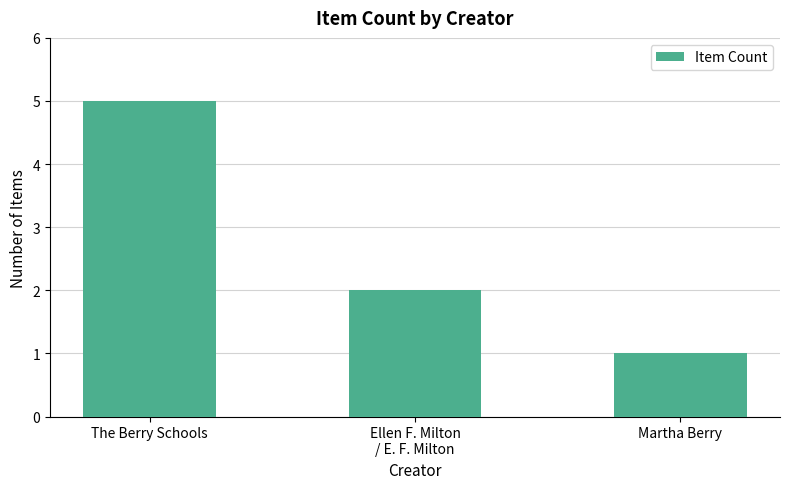

What is the value of the 3rd bar from the left?

1